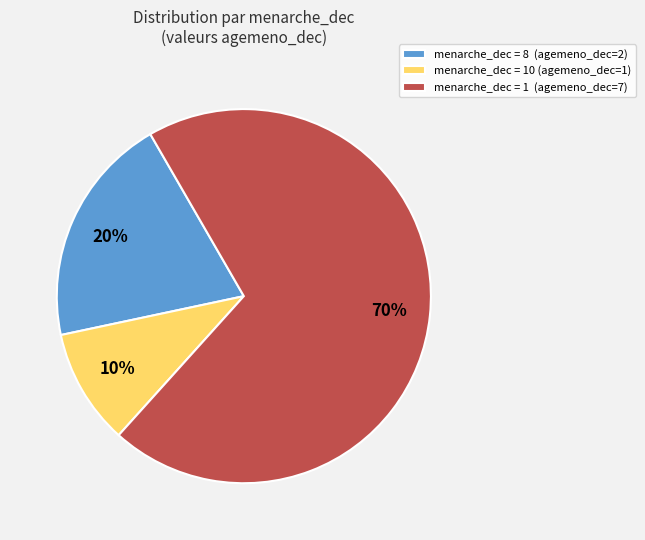

To the nearest percent, what is the difference between the largest and smallest slice percentages?

60%